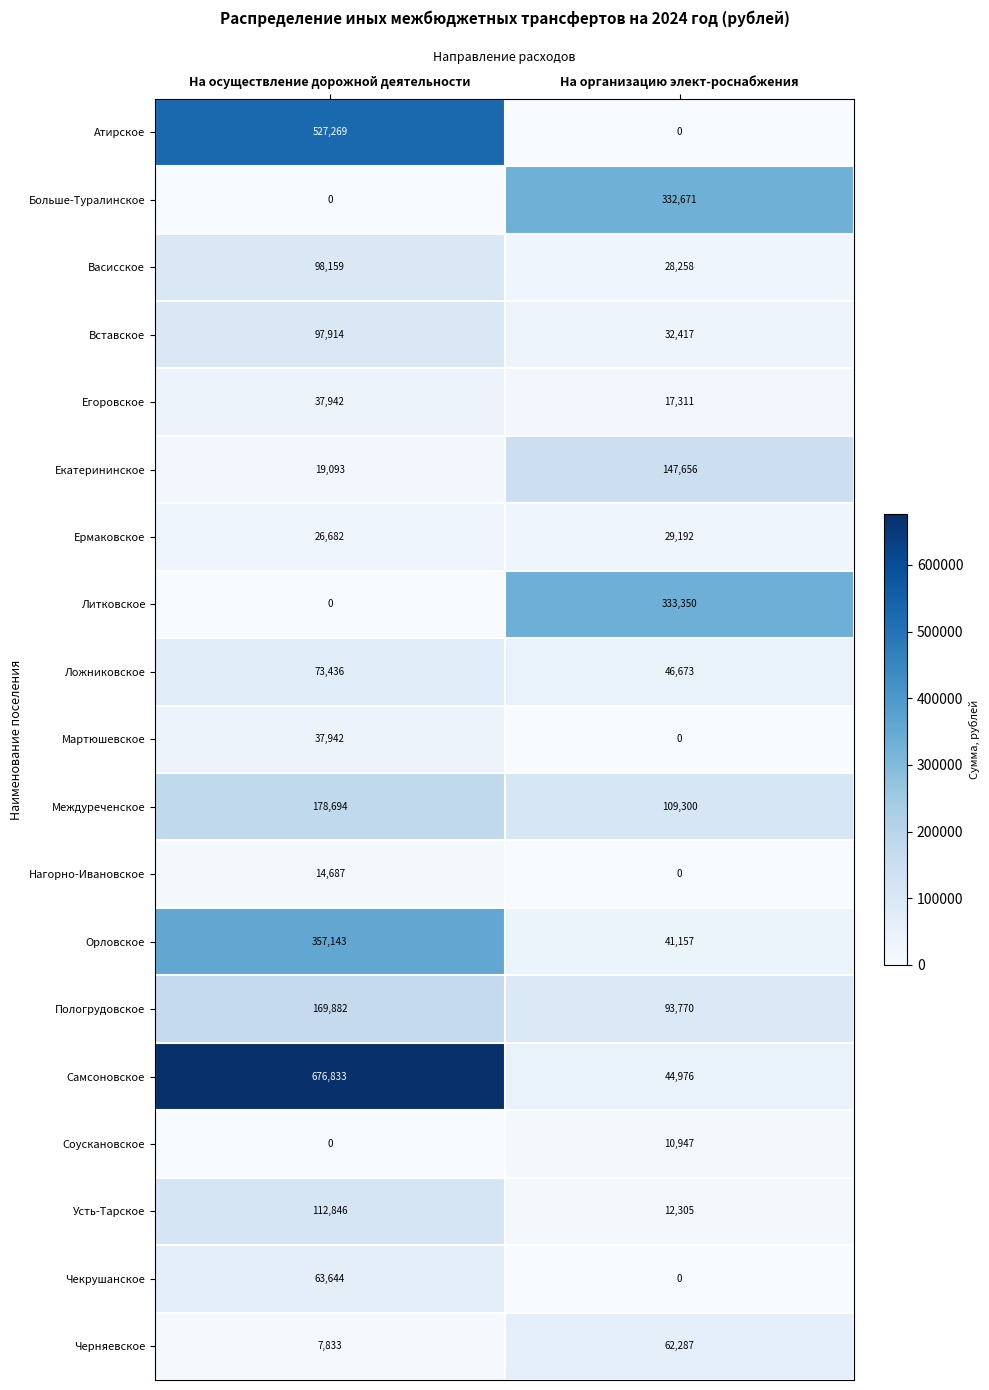

The value of Екатерининское at На осуществление дорожной деятельности is 19093. True or false?

True